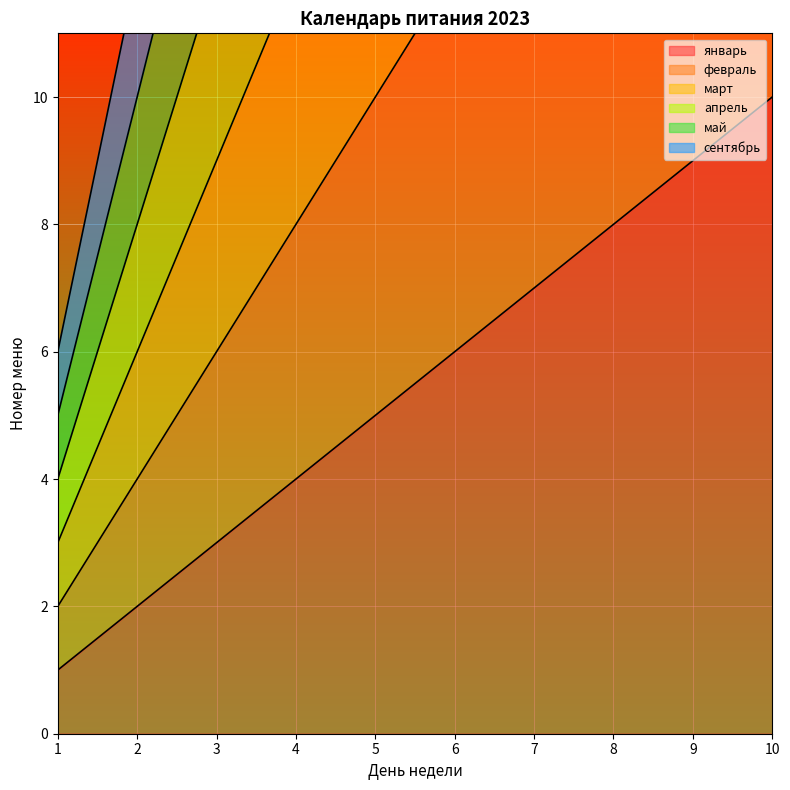

Between 2 and 10, which series saw the biggest shift?

сентябрь